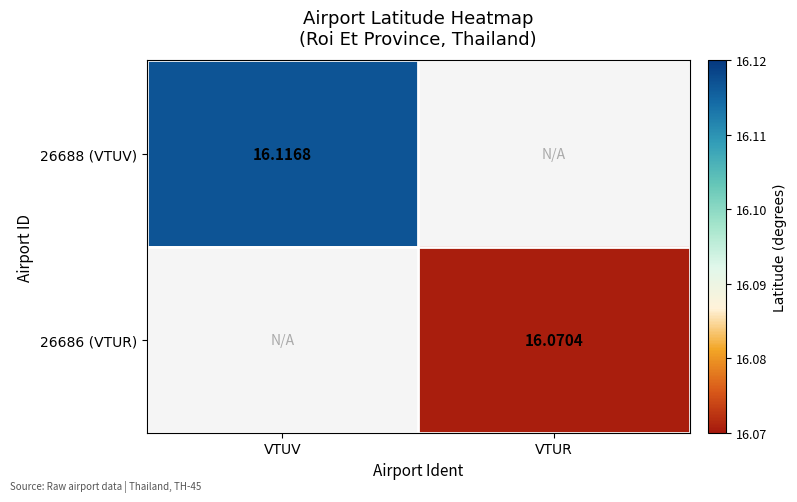

What is the maximum value shown in the chart?

16.1